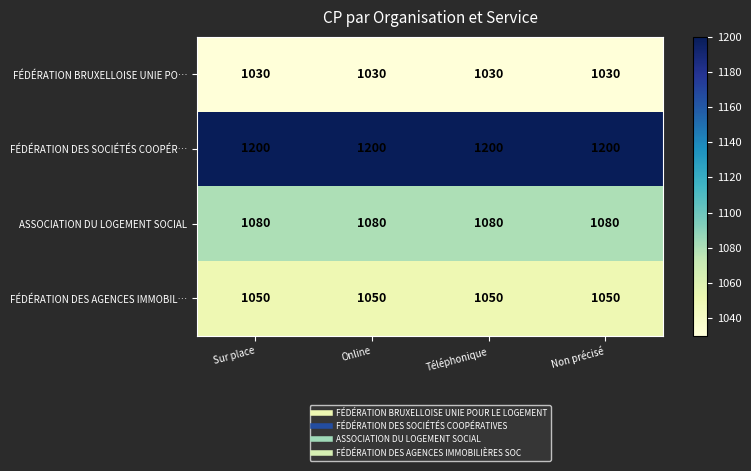

Which series has the largest total across all categories?

FÉDÉRATION DES SOCIÉTÉS COOPÉR…